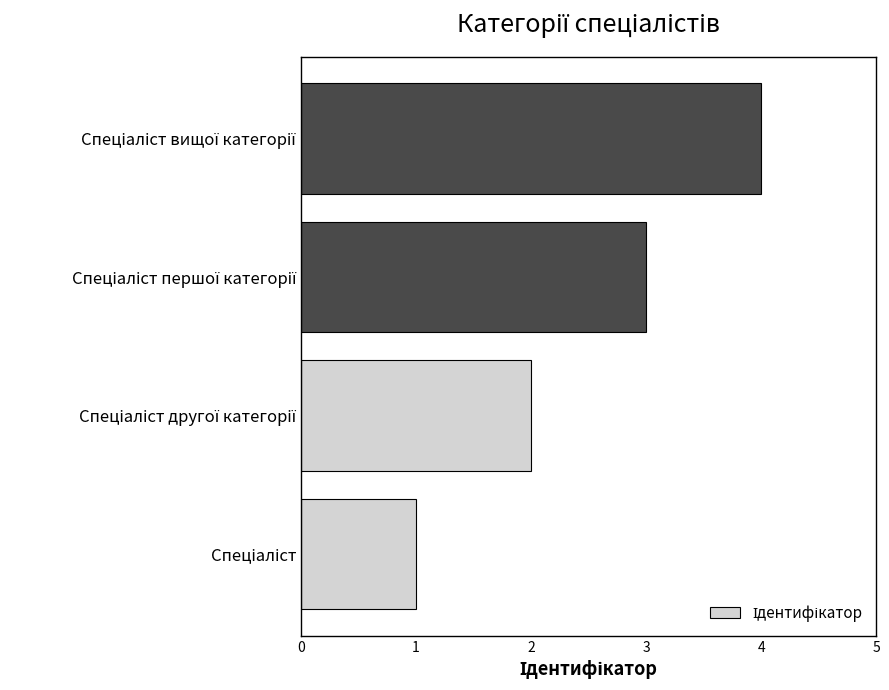

What is the sum of all values?

10